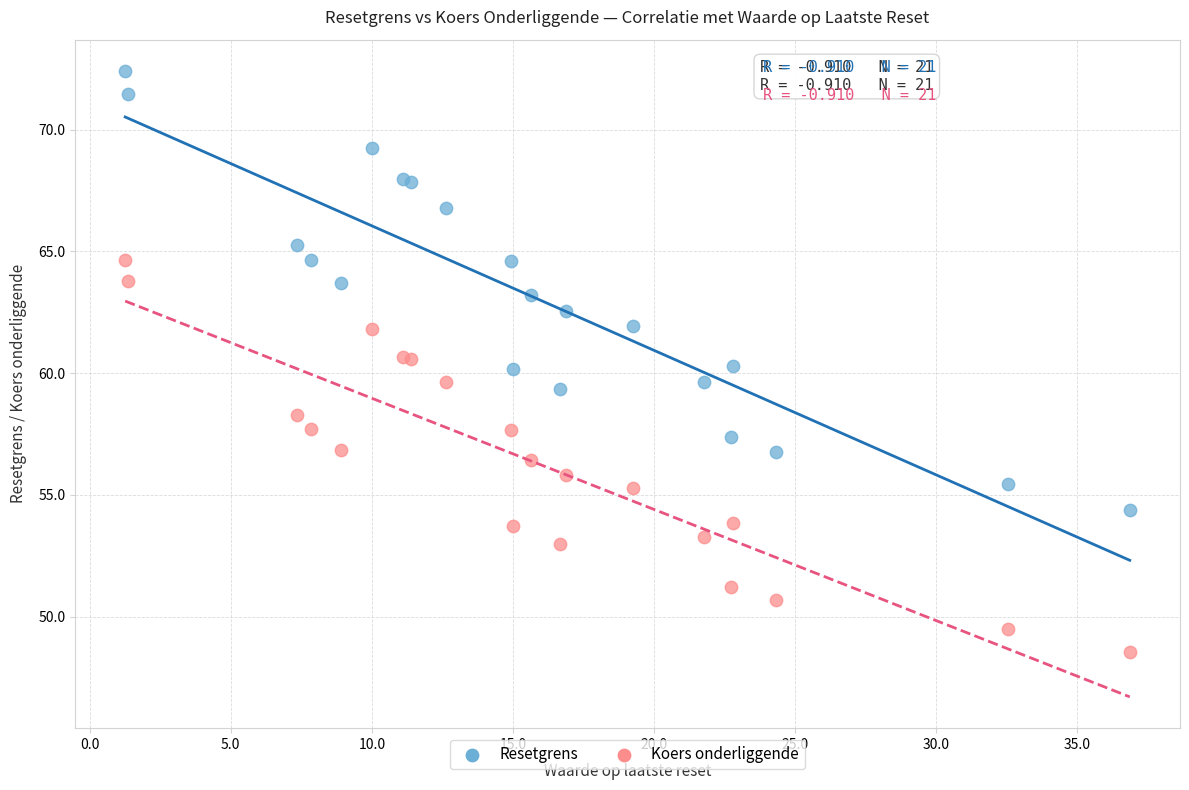

Which series contains the lowest Y value?

Koers onderliggende